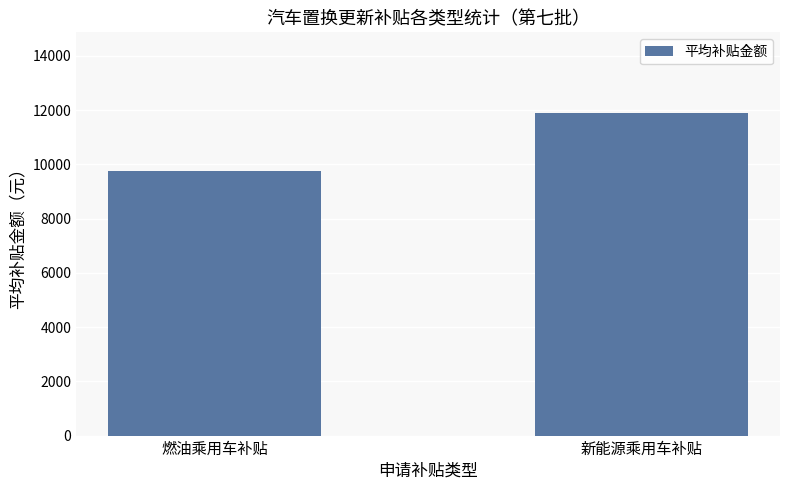

Does the chart contain any negative values?

No